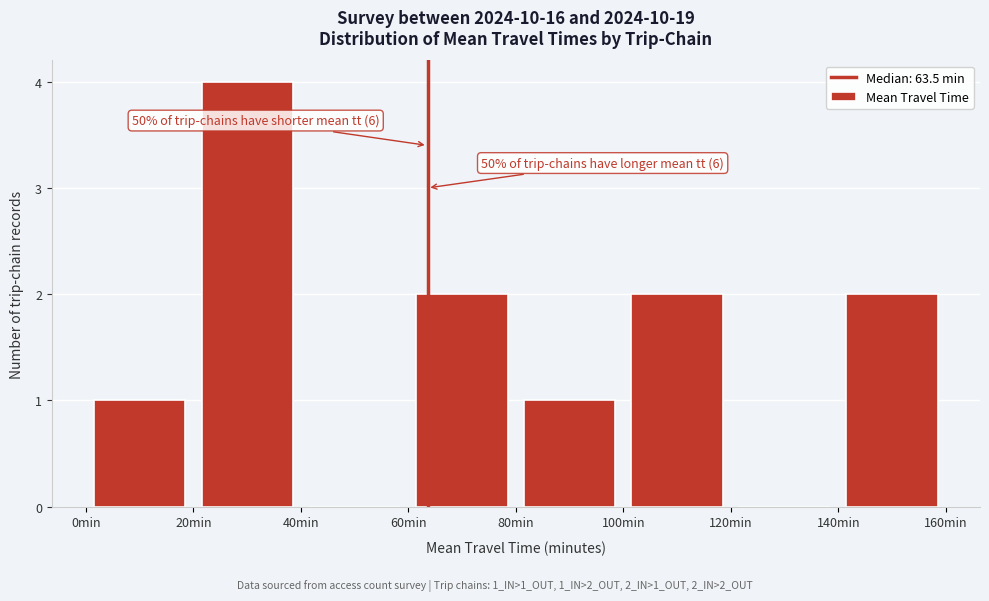

Which range on the x-axis has the tallest bar?

20 to 40